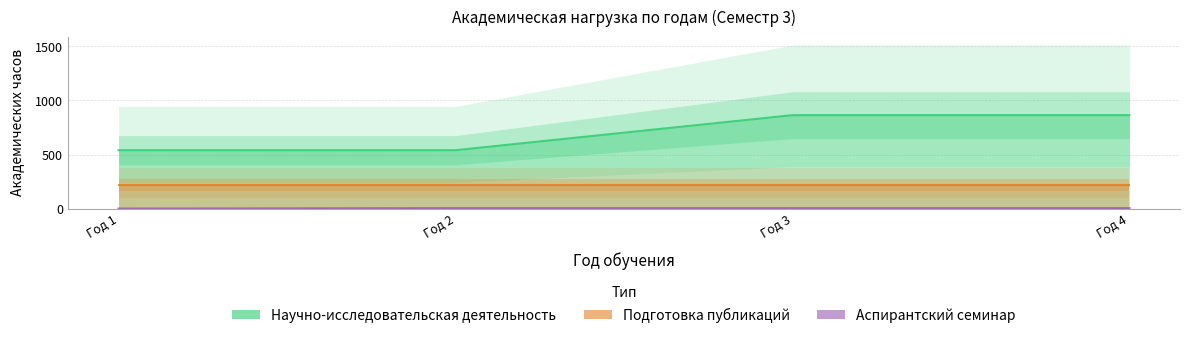

Rank the series by their average value, from highest to lowest.

Научно-исследовательская деятельность, Подготовка публикаций, Аспирантский семинар